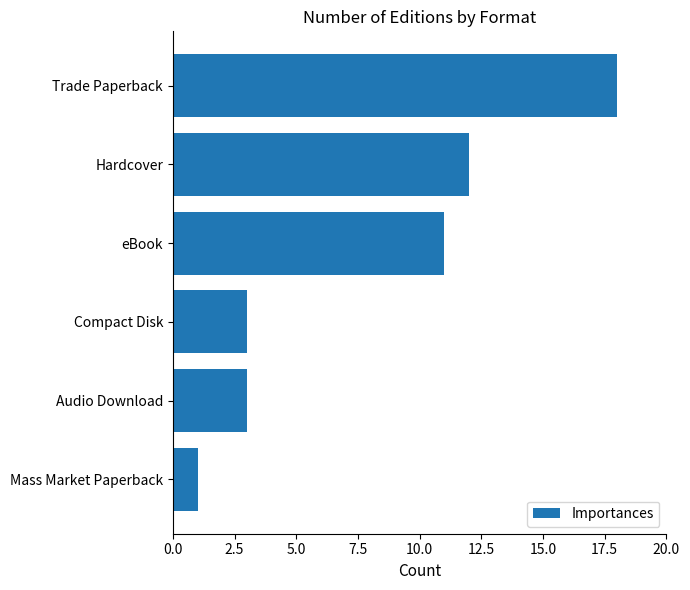

What position from the bottom is Mass Market Paperback?

1